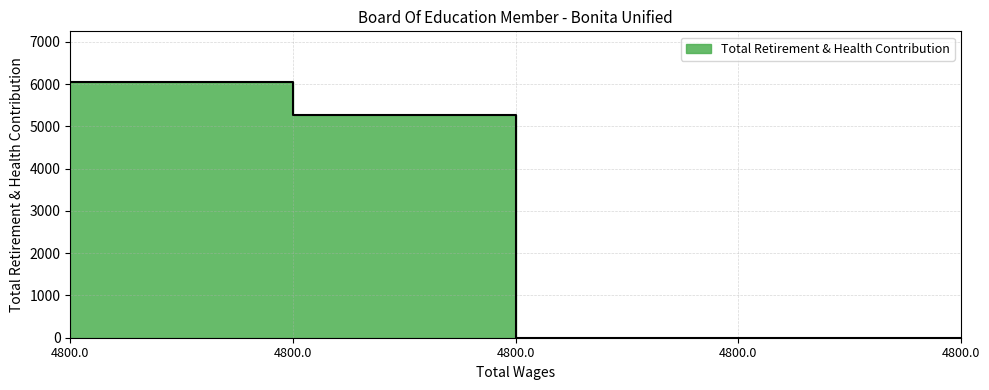

Between 4800.0 and 4800.0, which is larger?

4800.0